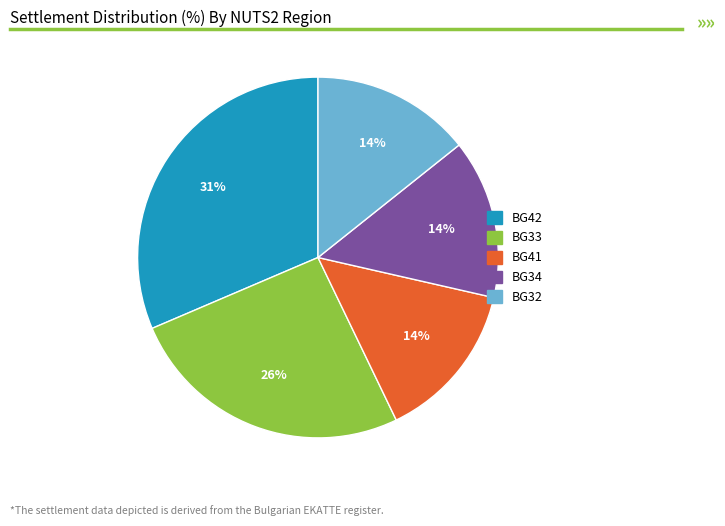

How many slices are in this pie chart?

5